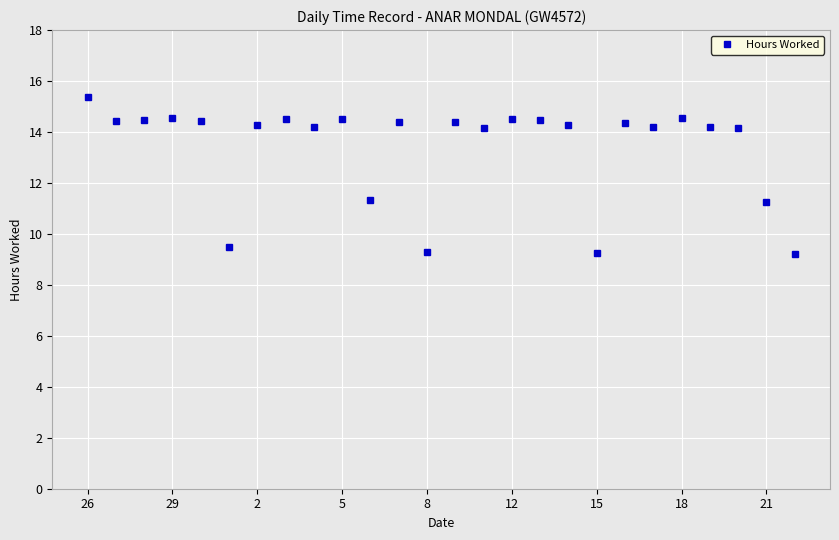

What is the maximum value shown in the chart?

15.4